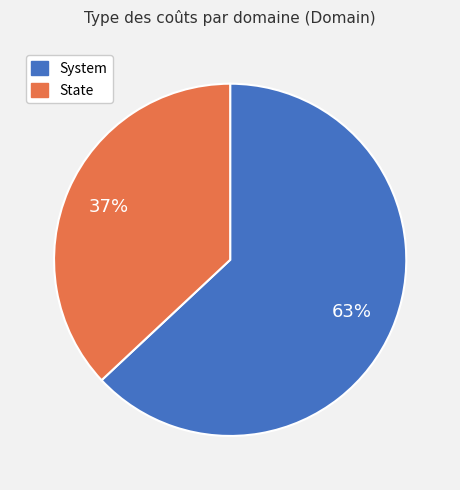

To the nearest percent, what is the combined percentage of System and State?

100%